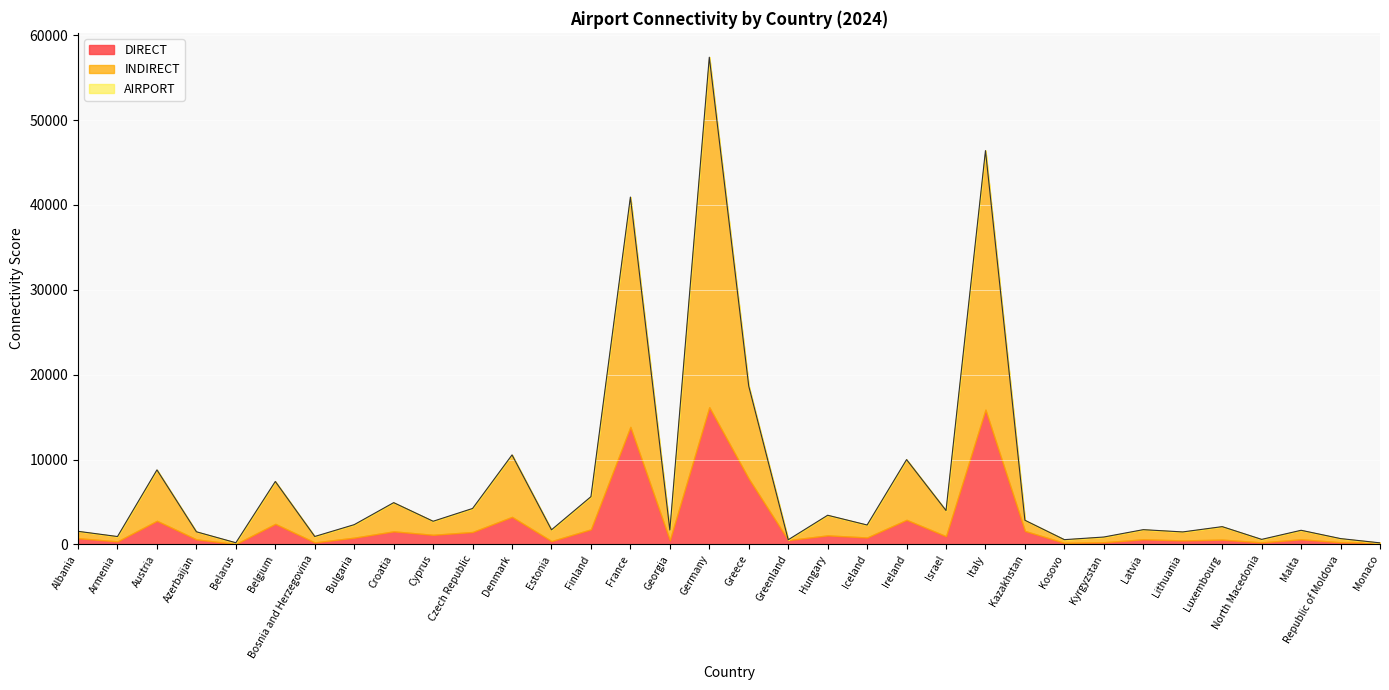

What is the total value across all series at Finland?

5625